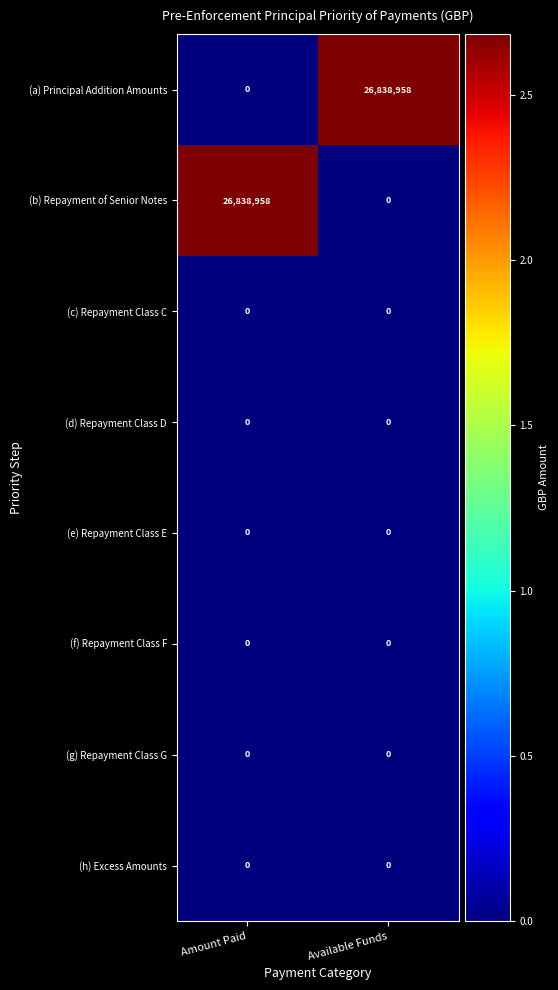

Reading left to right, transcribe all the data shown in this chart.

(a) Principal Addition Amounts: 0	26838958
(b) Repayment of Senior Notes: 26838958	0
(c) Repayment Class C: 0	0
(d) Repayment Class D: 0	0
(e) Repayment Class E: 0	0
(f) Repayment Class F: 0	0
(g) Repayment Class G: 0	0
(h) Excess Amounts: 0	0